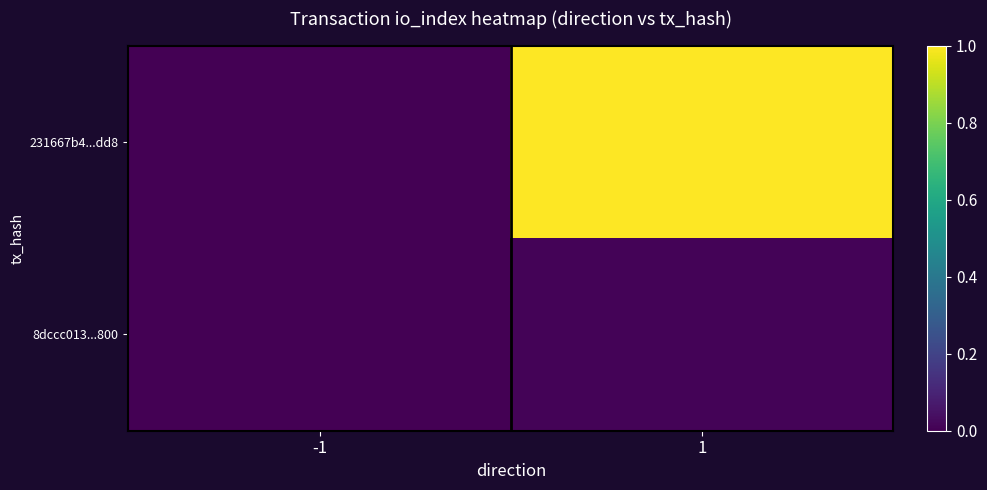

Which series has the widest spread of values?

231667b4...dd8